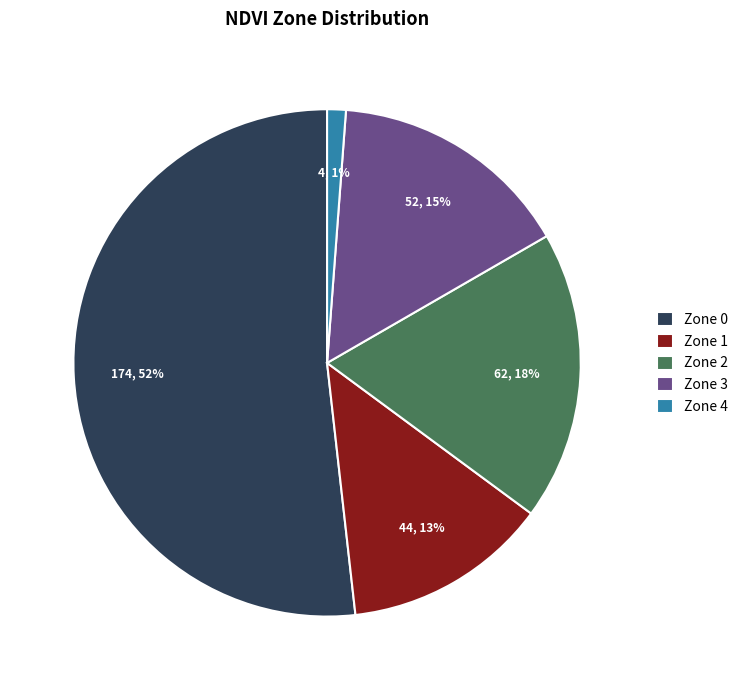

Approximately how many times larger is the value at Zone 3 compared to Zone 0?

0.3